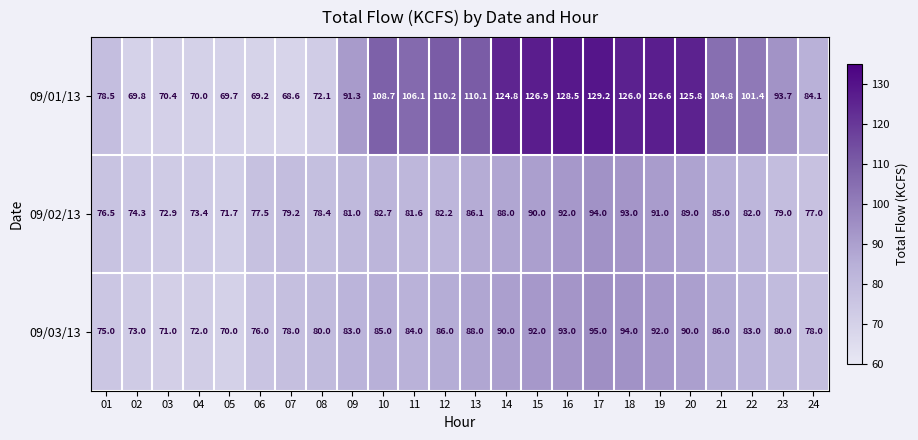

What value does the 09/01/13 series have at 02?

69.8